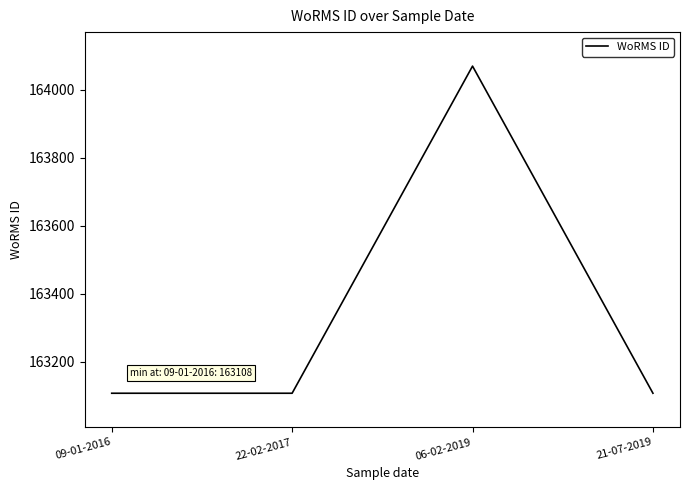

Reading left to right, list all the values displayed in this chart.

163108	163108	164070	163108